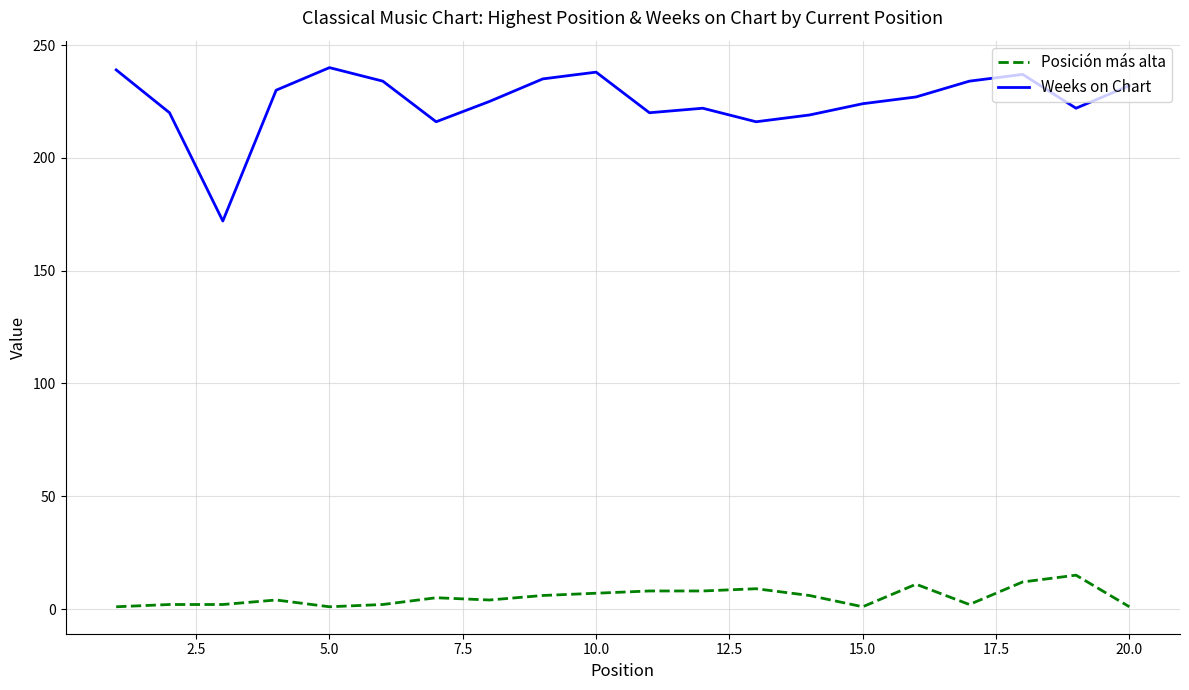

True or false: Posición más alta and Weeks on Chart cross at least once.

False